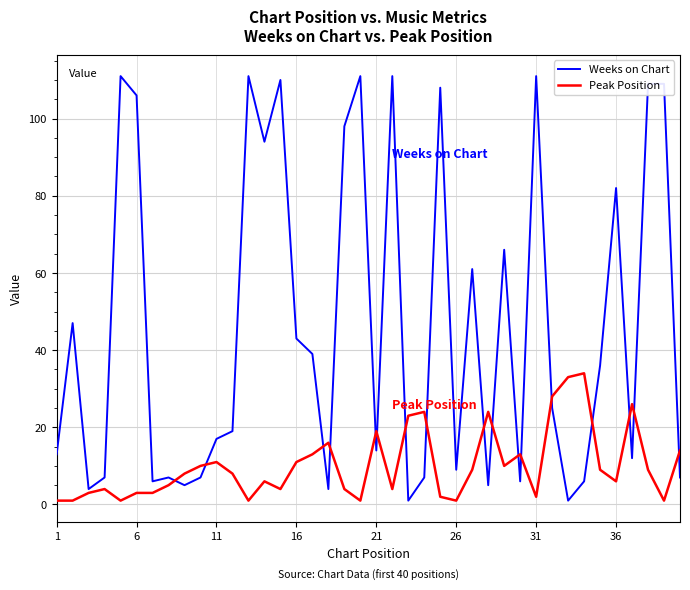

True or false: Peak Position and Weeks on Chart cross at least once.

True